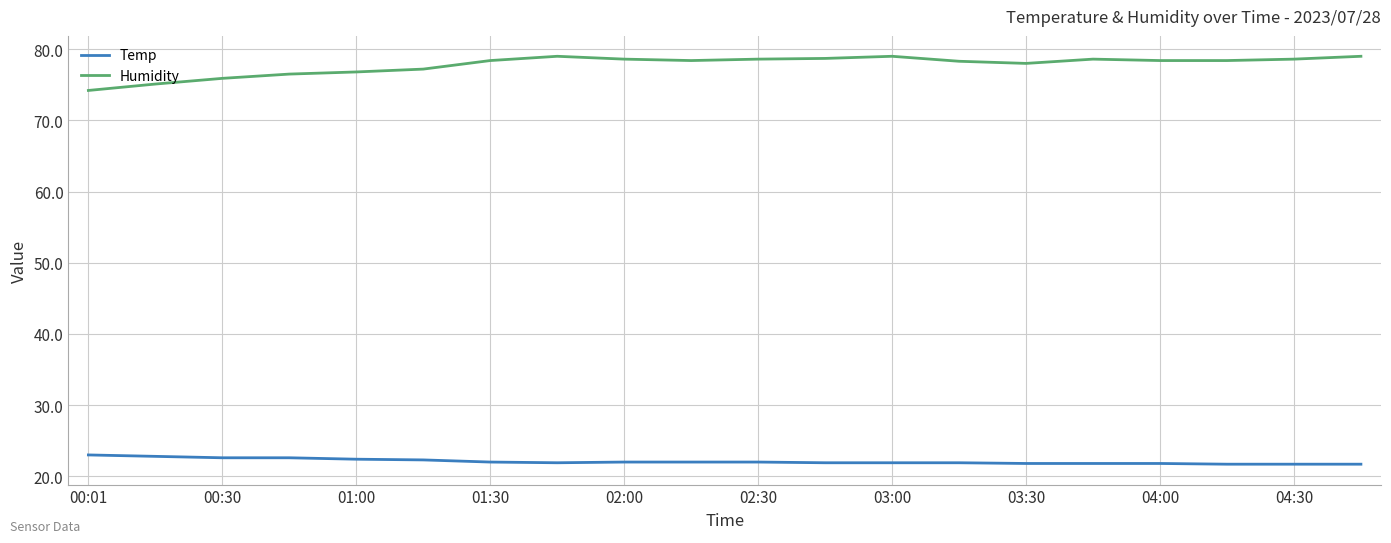

True or false: Humidity and Temp intersect in this chart.

False